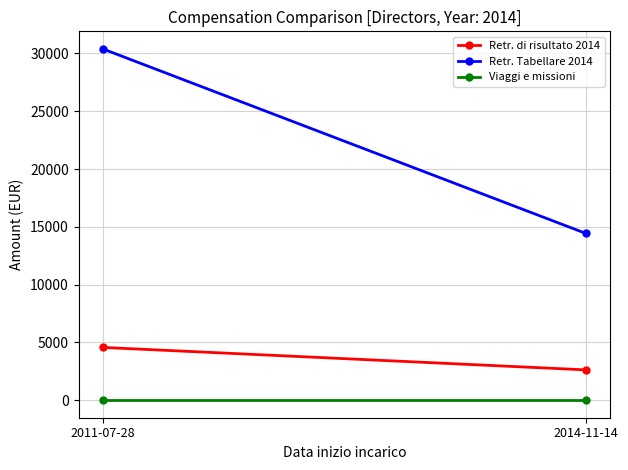

What is the highest value of the Retr. di risultato 2014 series?

4563.7